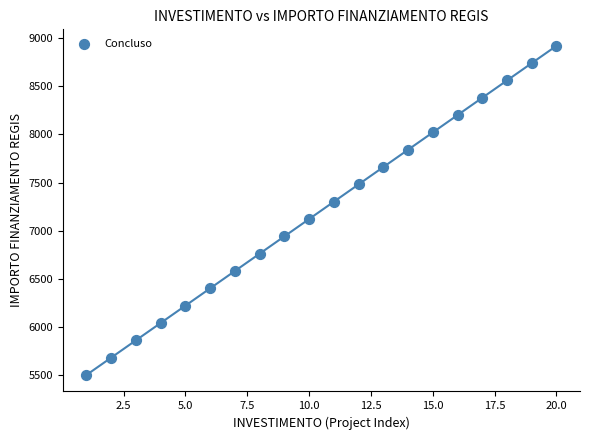

How many data points are displayed?

20